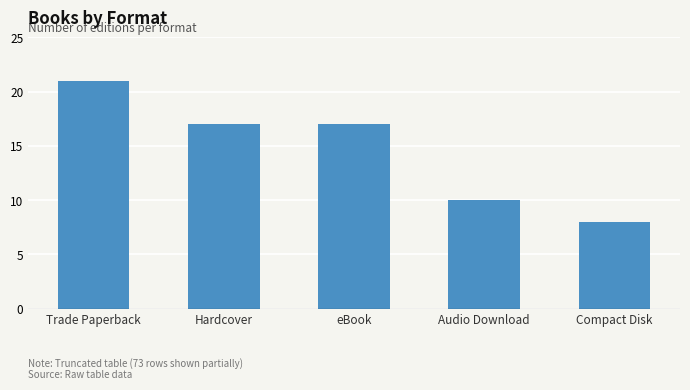

At which category does the chart reach its peak across all series?

Trade Paperback